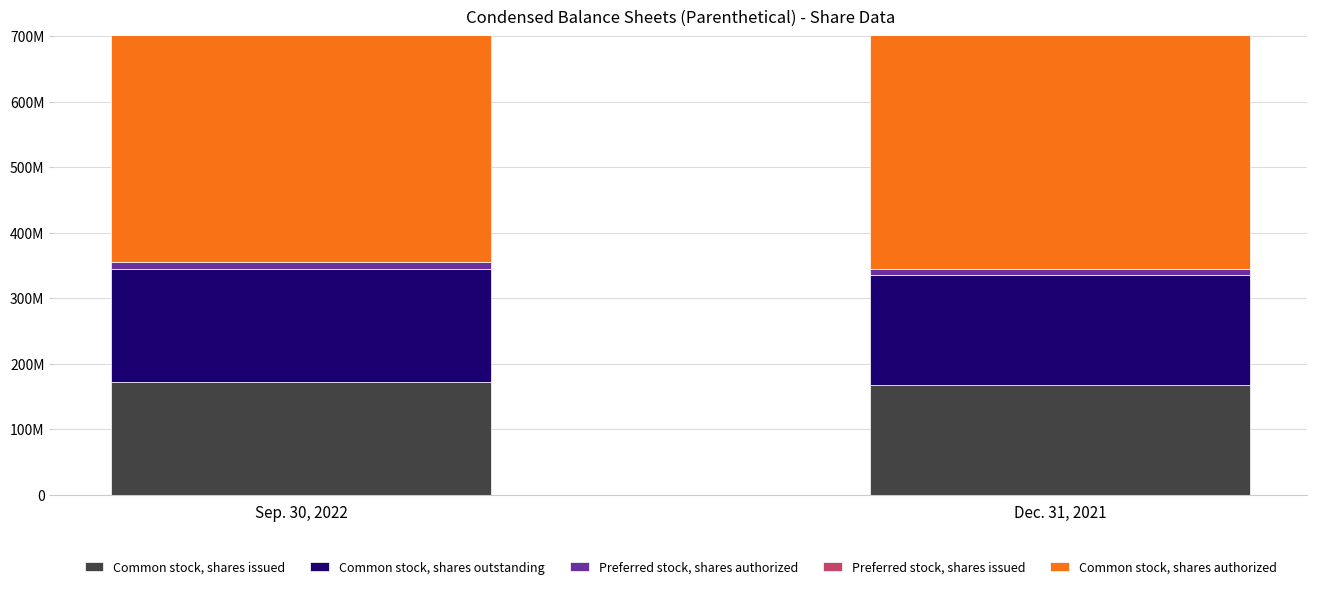

True or false: Common stock, shares issued has a value of 167493479 at Dec. 31, 2021.

True